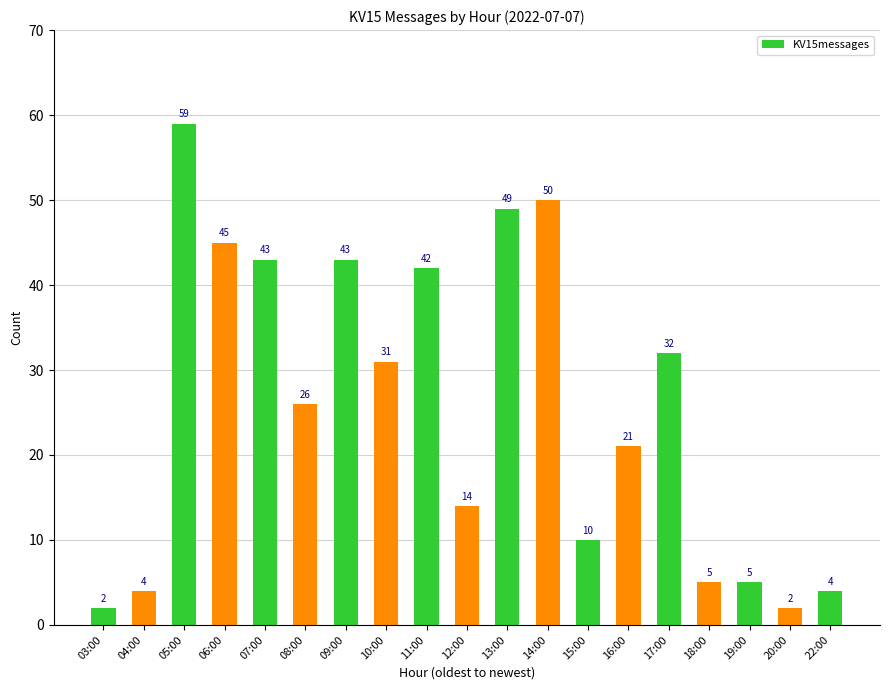

What is the label of the 10th bar from the left?

12:00